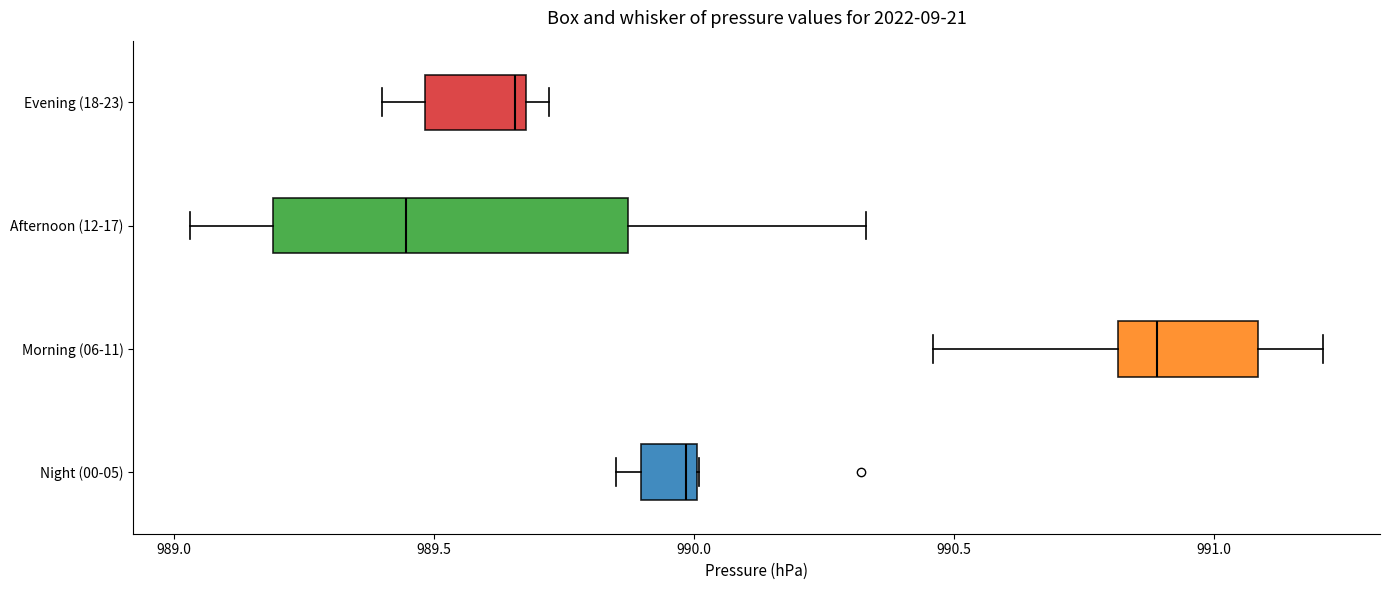

Reading bottom to top, transcribe this box plot: for each box, give where its median line is, the range the box spans, and where its two whiskers end, as read against the x-axis. The values are not printed on the chart, so give them approximately, as read against the axis.

Night (00-05): median 990.00 (just left of the box's right edge), box 989.90 to 990.00, whiskers 989.85 to 990.00
Morning (06-11): median 990.90, box 990.80 to 991.10, whiskers 990.45 to 991.20
Afternoon (12-17): median 989.45, box 989.20 to 989.85, whiskers 989.05 to 990.35
Evening (18-23): median 989.65, box 989.50 to 989.70, whiskers 989.40 to 989.70 (just right of the box's right edge)